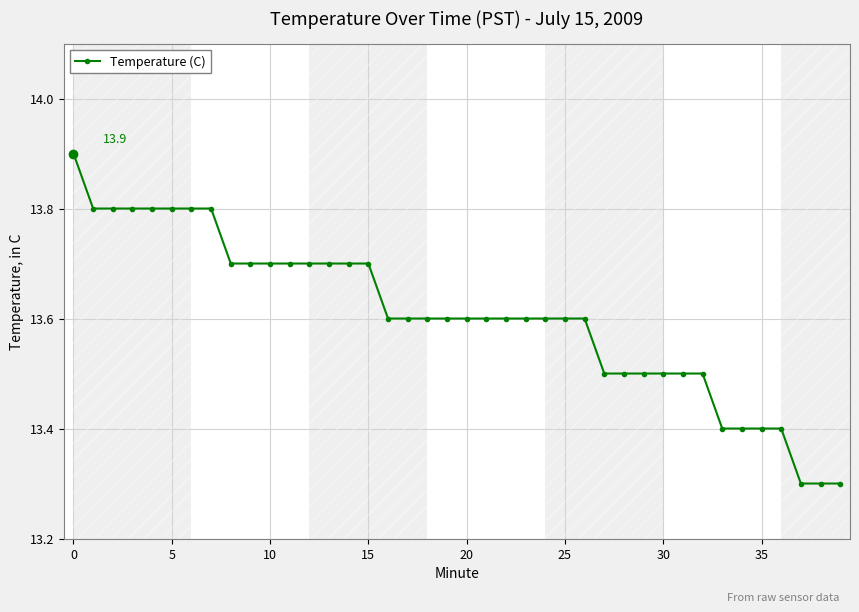

What is the smallest value displayed?

13.3